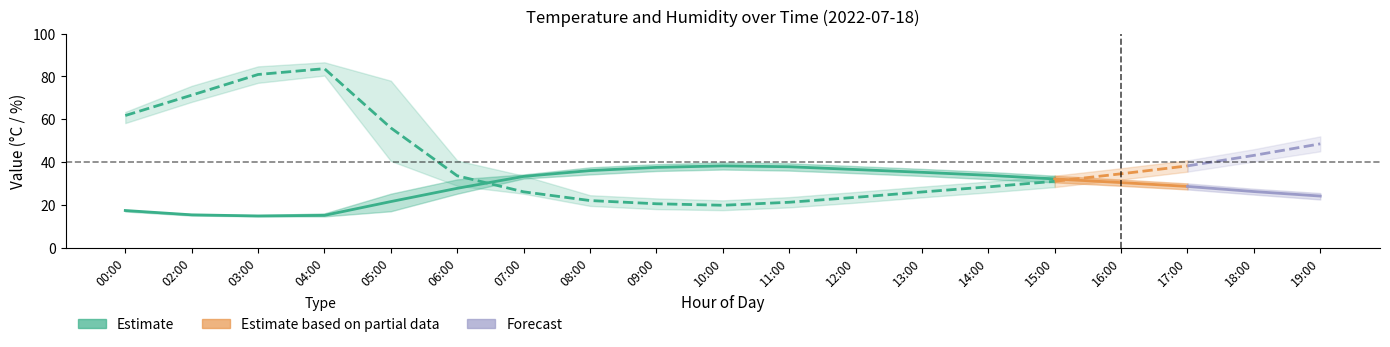

Reading right to left, what are all the values shown in this chart?

temperature: 24.1	26.2	28.6	30.4	32.1	33.8	35.2	36.5	37.8	38.2	37.5	36.0	33.3	27.7	21.5	15.1	14.8	15.3	17.4
temperature_low: 22.5	24.8	27.2	28.9	30.5	32.0	33.5	34.8	36.0	36.5	35.8	34.2	32.3	25.2	17.0	14.6	14.6	15.0	16.9
temperature_high: 25.5	27.5	30.0	31.8	33.6	35.4	36.8	38.1	39.4	39.8	39.0	37.5	34.2	31.9	25.2	16.0	15.2	15.6	17.5
humidity: 48.5	43.1	38.2	34.5	31.0	28.4	26.0	23.5	21.2	19.8	20.5	22.0	26.1	33.6	55.9	83.6	80.9	71.2	61.7
humidity_low: 45.0	40.2	35.5	31.8	28.3	25.8	23.5	21.0	18.8	17.5	18.0	19.5	25.2	28.9	40.5	80.4	77.0	68.1	58.2
humidity_high: 52.0	46.0	40.8	37.1	33.6	30.9	28.5	26.0	23.6	22.1	23.0	24.5	33.6	40.7	78.0	86.6	84.7	75.6	63.4